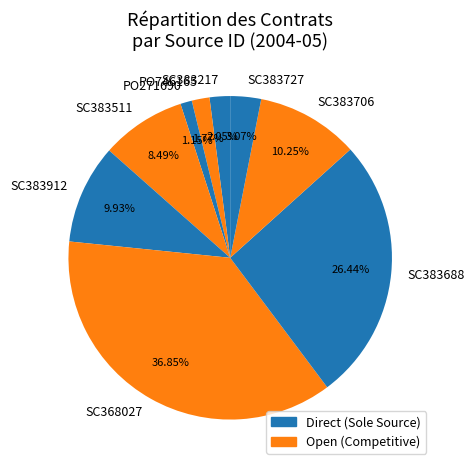

Is there any slice that represents more than half of the pie?

No